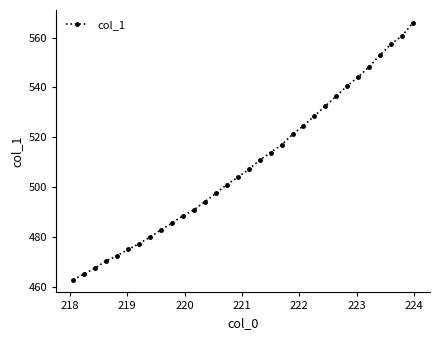

What is the difference between the maximum and minimum values?

103.0